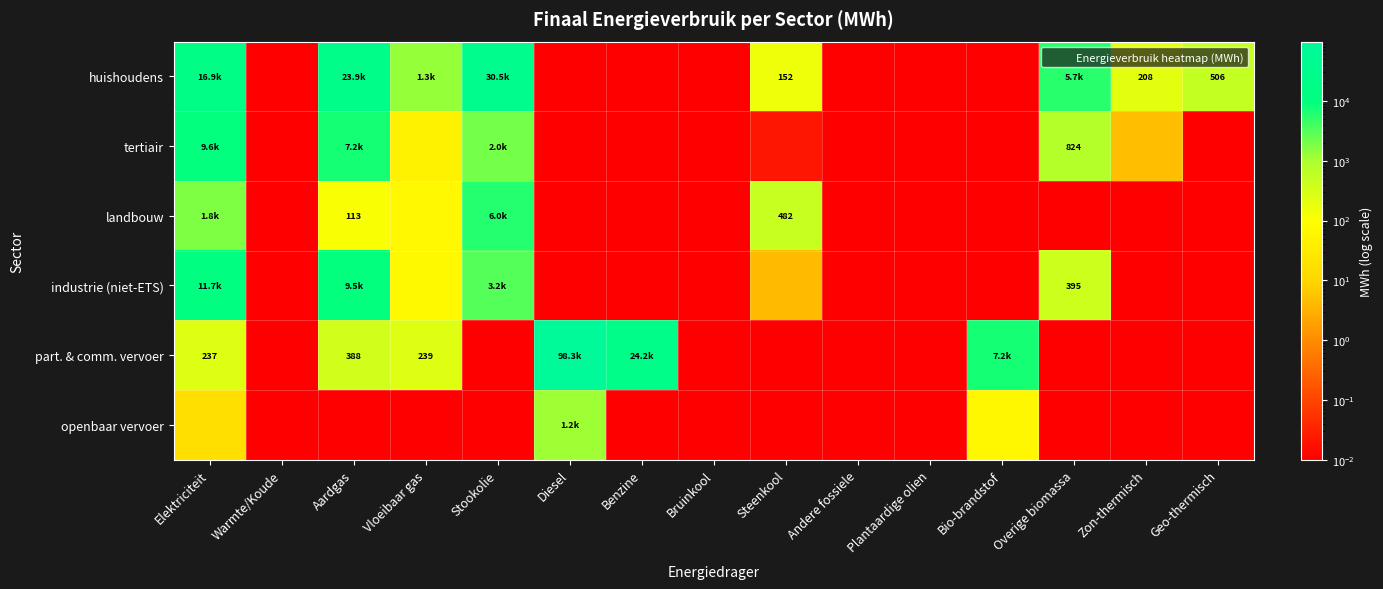

Between Vloeibaar gas and Diesel, which series saw the biggest shift?

part. & comm. vervoer